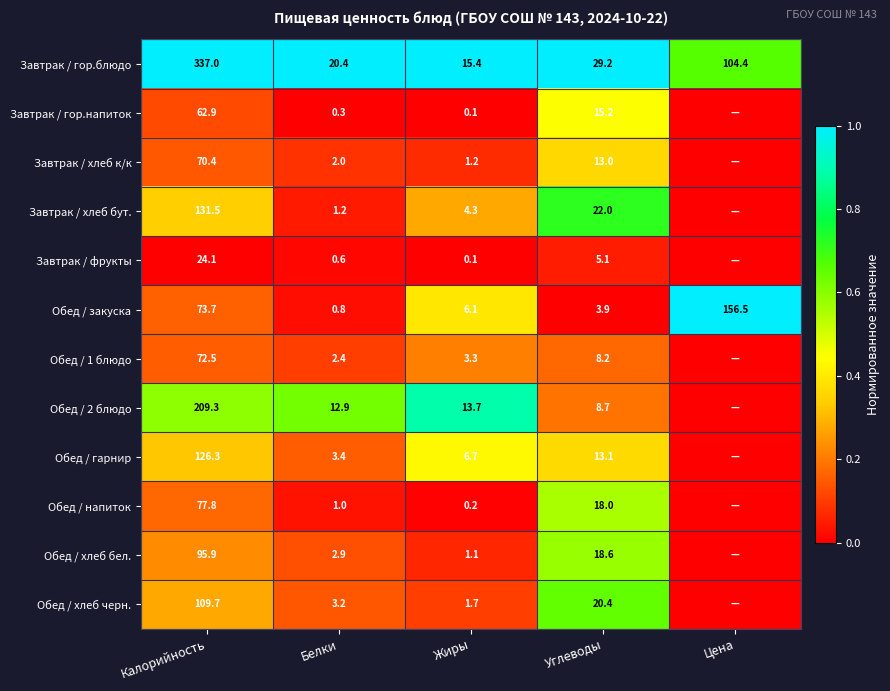

The Обед / хлеб черн. series shows 0.4 at Калорийность. True or false?

False